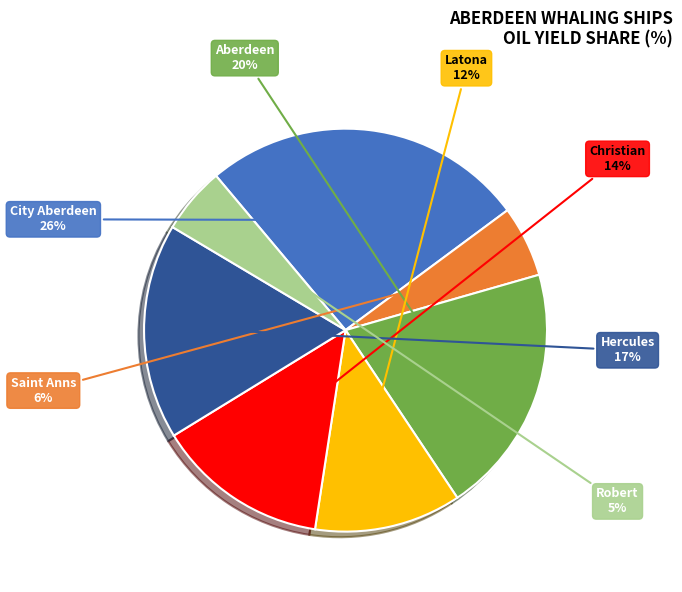

Which slice is the largest?

City Aberdeen